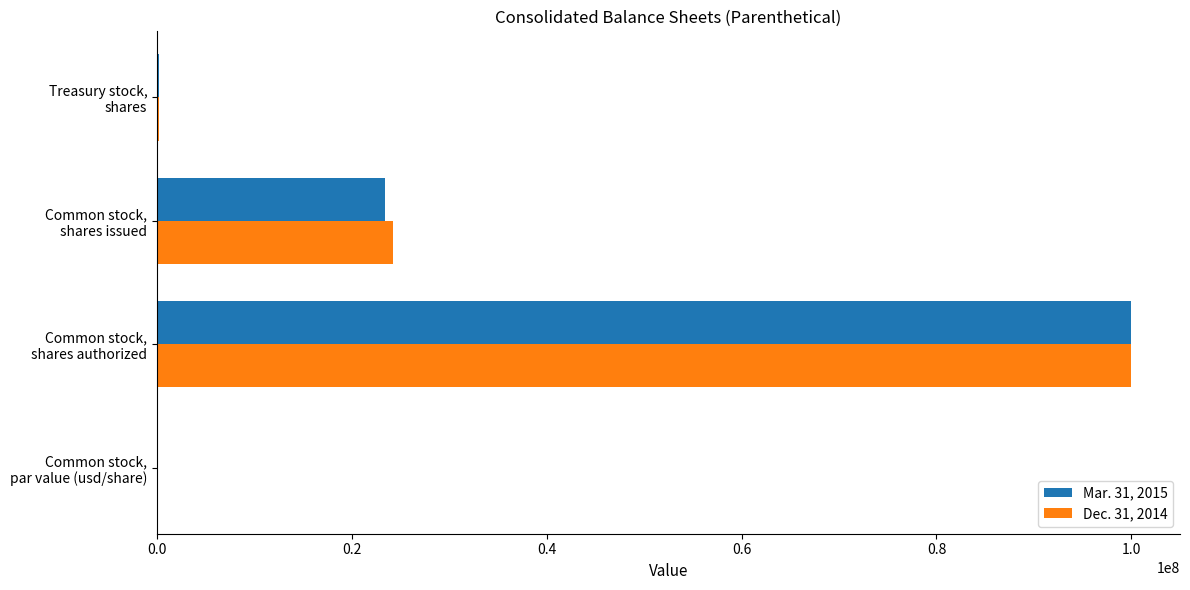

How many series are shown in this chart?

2